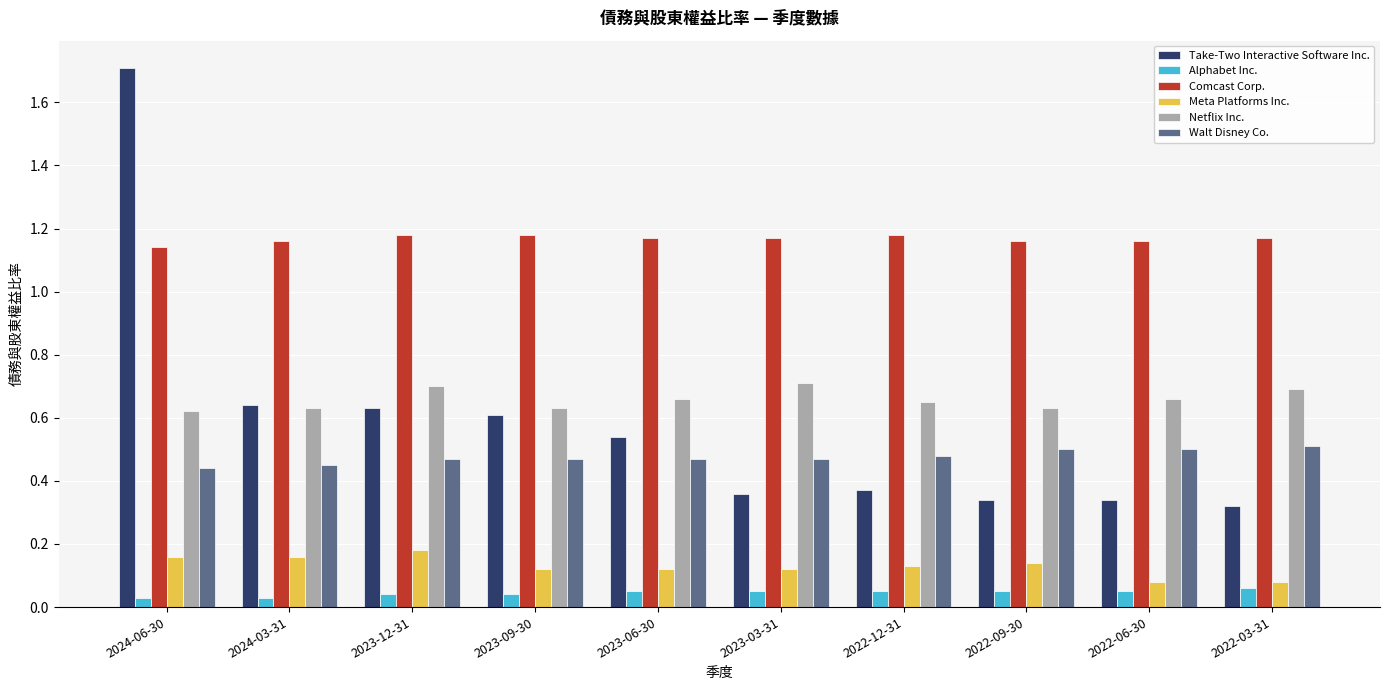

Rank the series by their maximum value, from highest to lowest.

Take-Two Interactive Software Inc., Comcast Corp., Netflix Inc., Walt Disney Co., Meta Platforms Inc., Alphabet Inc.